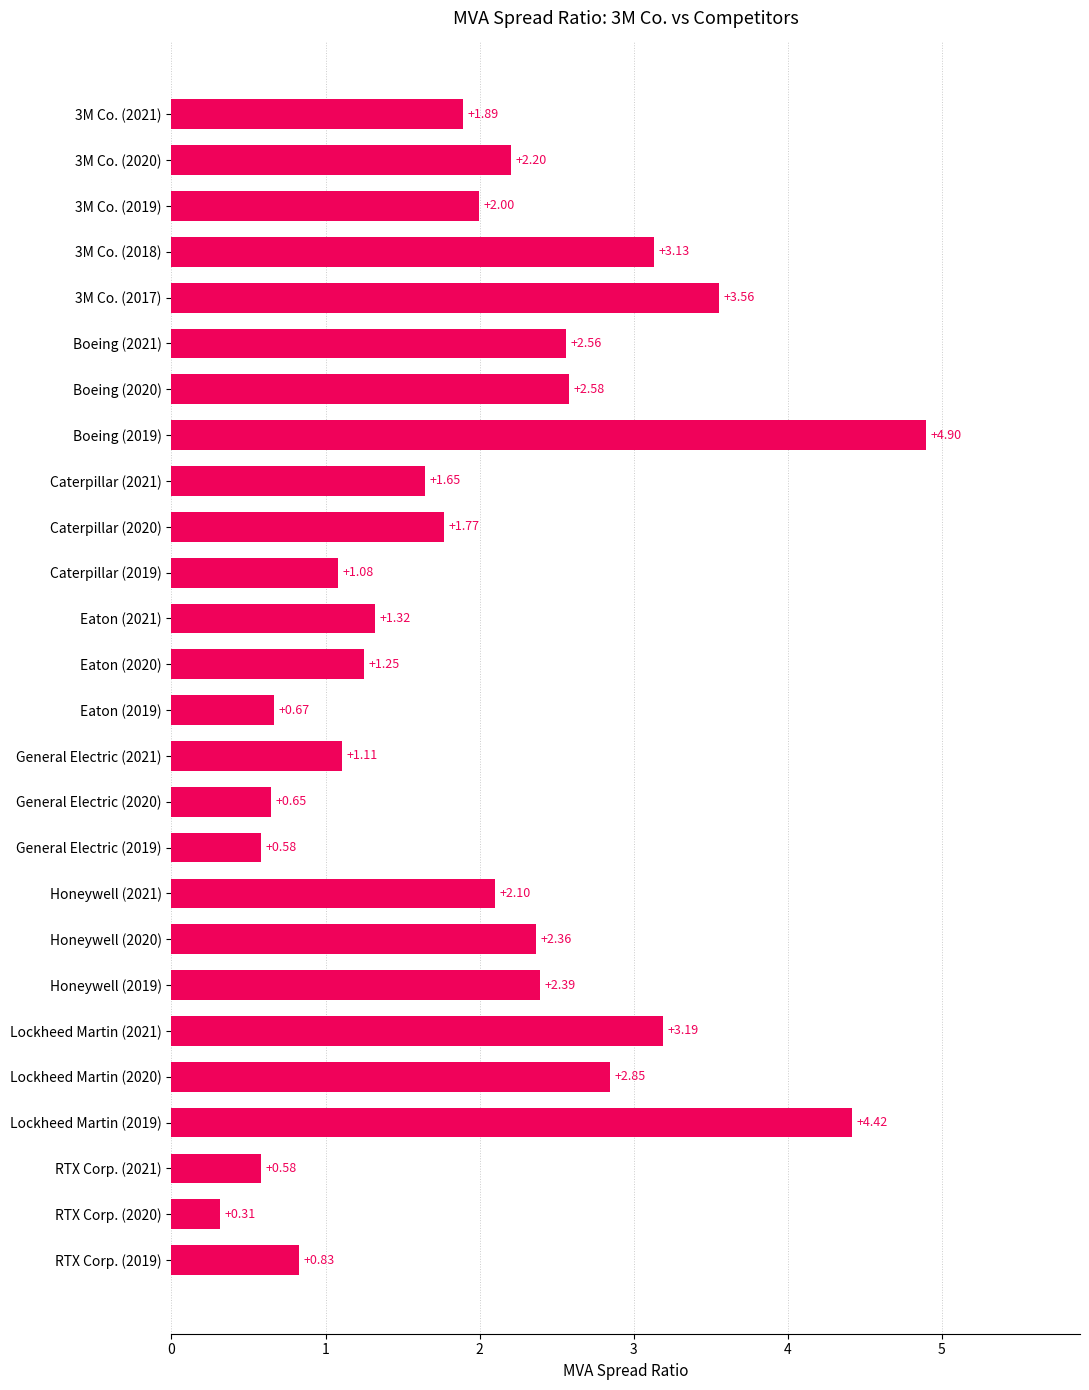

What is the change in value from Boeing (2021) to Caterpillar (2020)?

-0.8